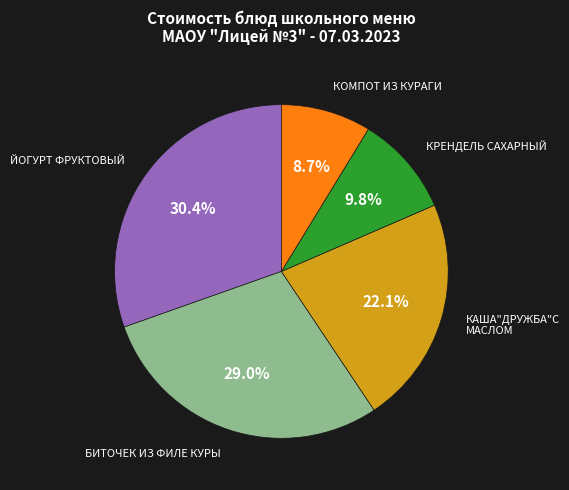

Rank the categories by value from lowest to highest.

КОМПОТ ИЗ КУРАГИ, КРЕНДЕЛЬ САХАРНЫЙ, КАША"ДРУЖБА"С МАСЛОМ, БИТОЧЕК ИЗ ФИЛЕ КУРЫ, ЙОГУРТ ФРУКТОВЫЙ